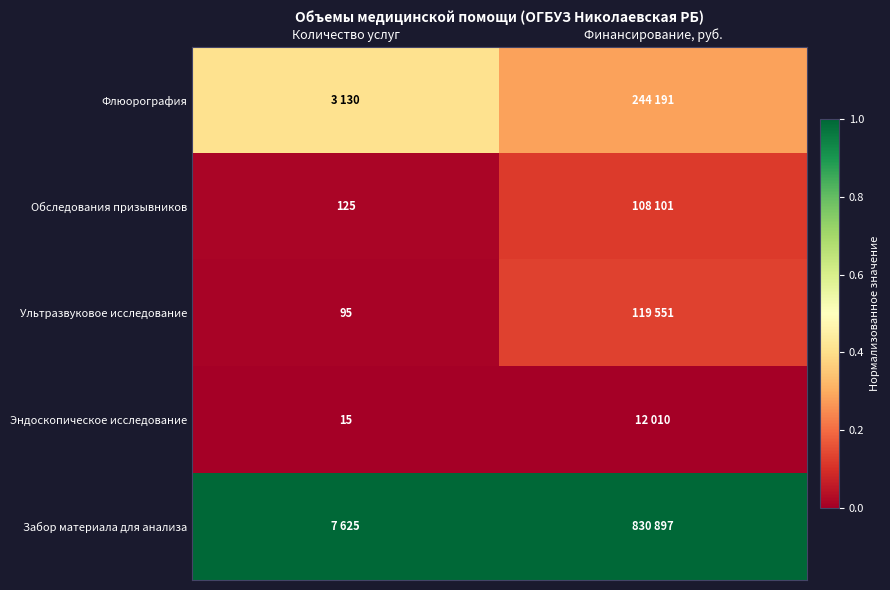

Which category has the lowest value in the Флюорография series?

Финансирование, руб.